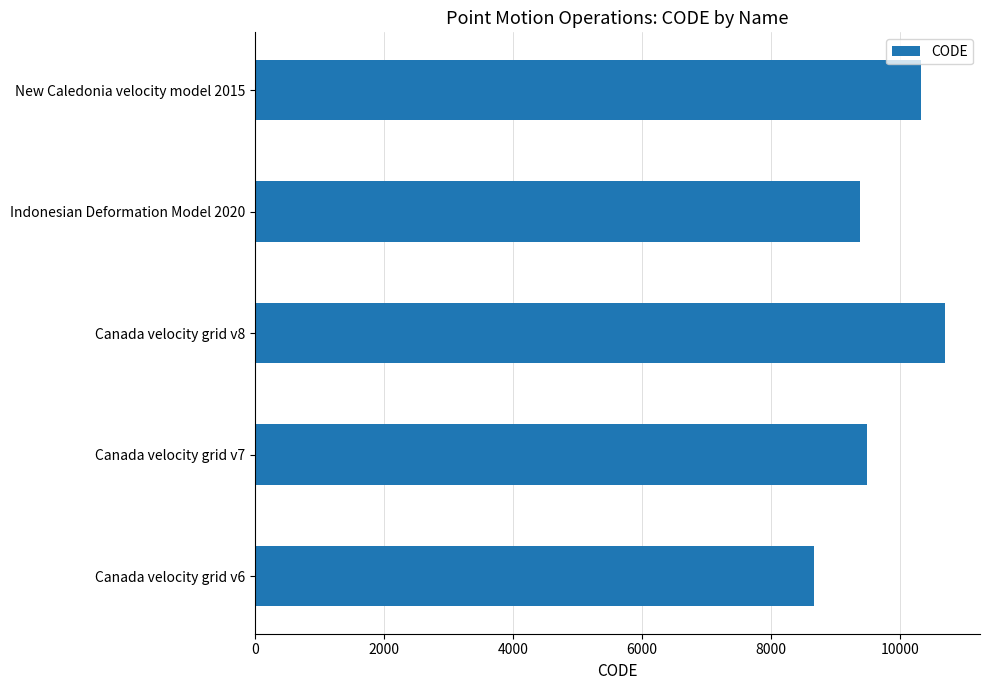

What is the greatest value displayed?

10707